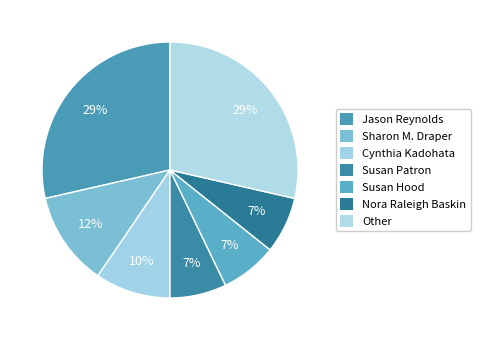

How many slices are in this pie chart?

7